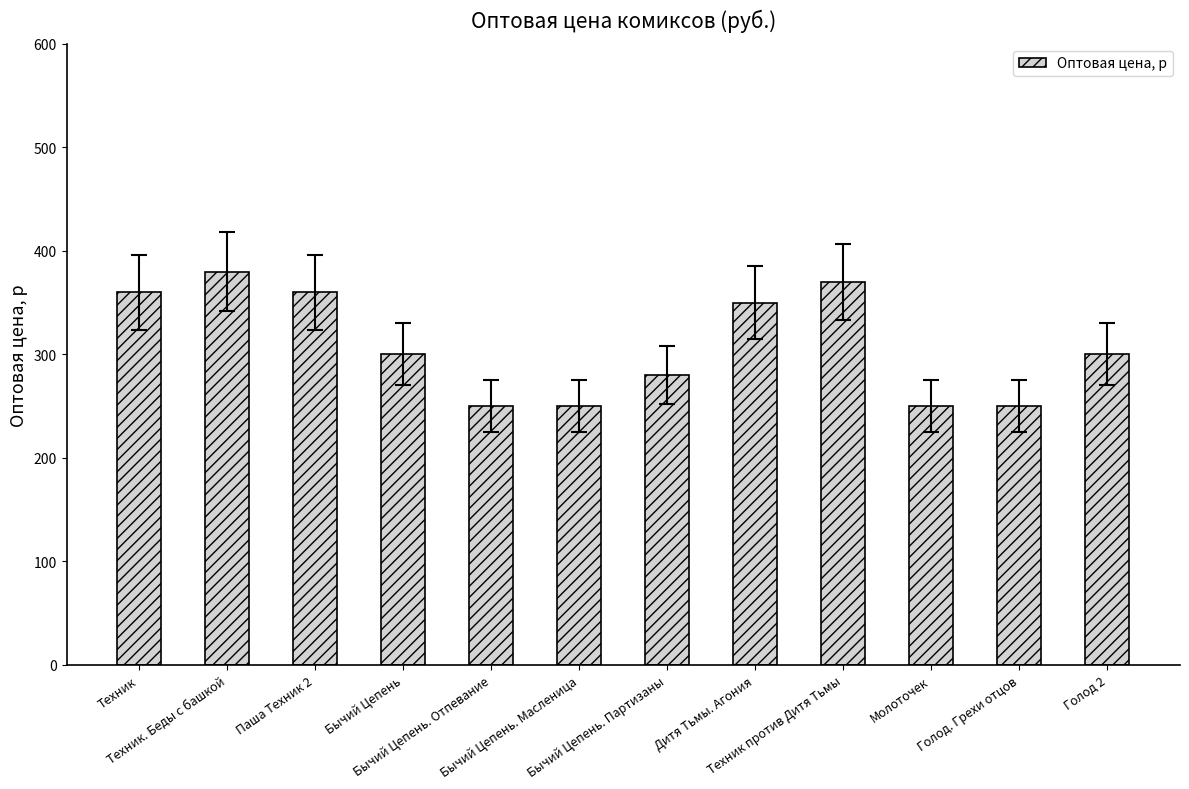

The value at Голод. Грехи отцов is 392. True or false?

False